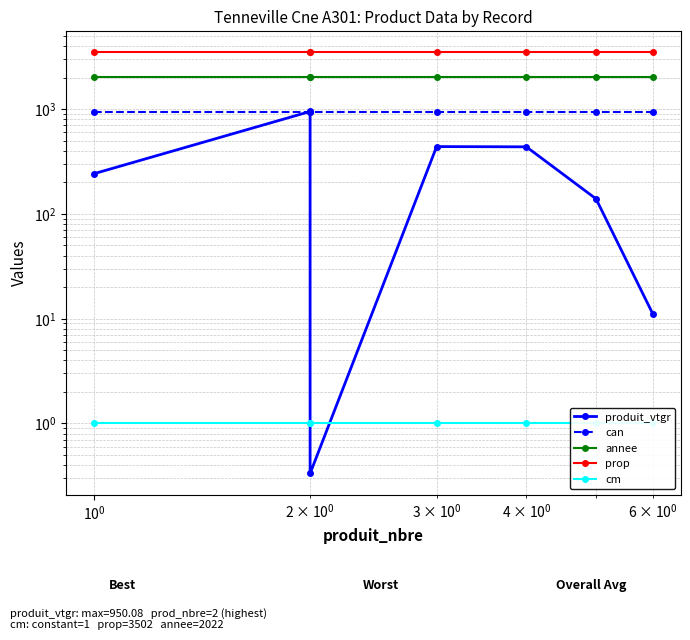

Which series has the widest spread of values?

produit_vtgr